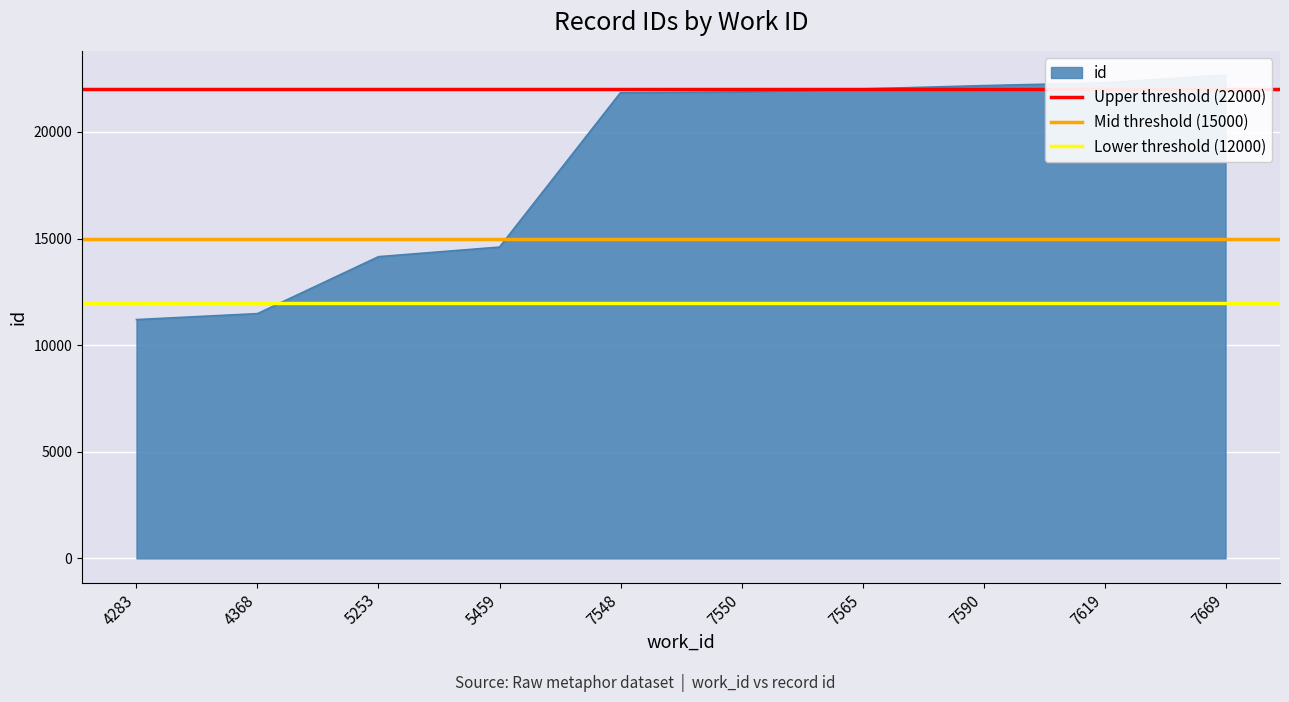

Which category has the highest value in the Mid threshold (15000) series?

4283